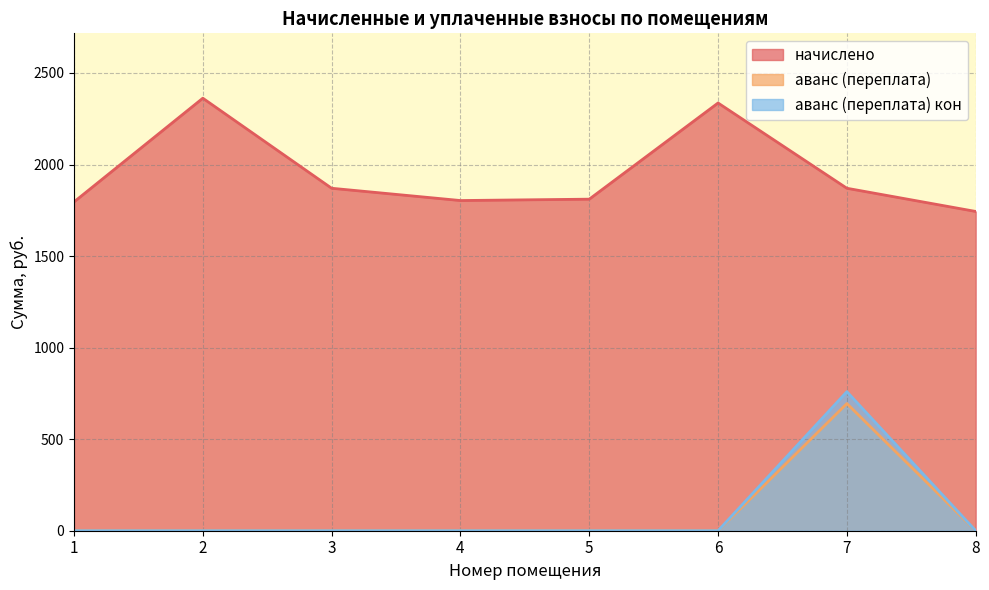

List the series in order of their peak value, lowest first.

аванс (переплата), аванс (переплата) кон, начислено